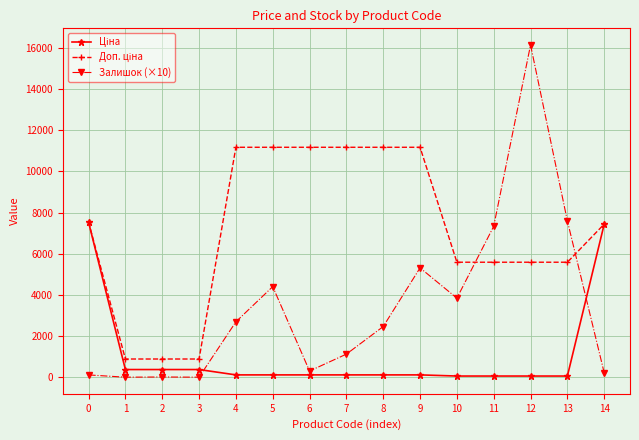

Which series has the widest spread of values?

Залишок (×10)